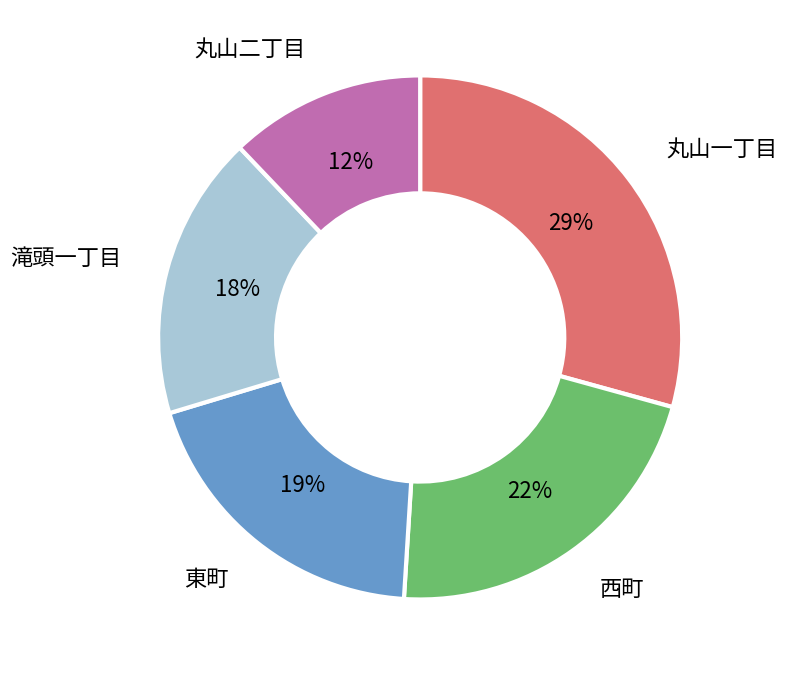

To the nearest percent, what is the difference between the largest and smallest slice percentages?

17%